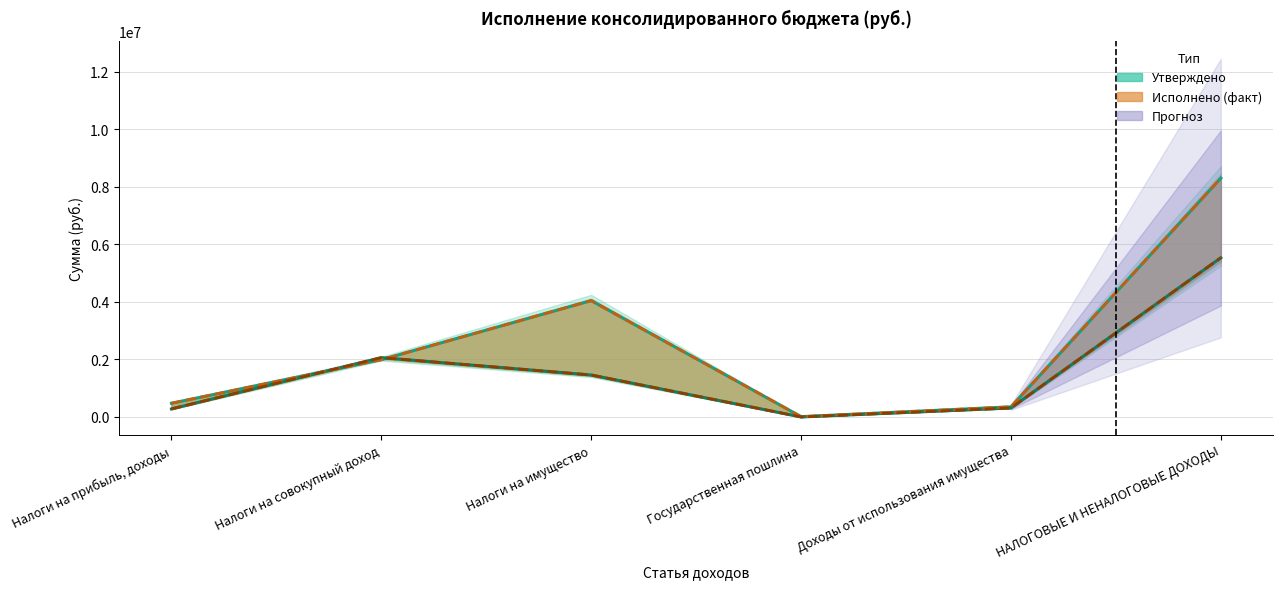

What is the approximate value of Исполнено (консолидированный бюджет) at НАЛОГОВЫЕ И НЕНАЛОГОВЫЕ ДОХОДЫ?

5531954.2